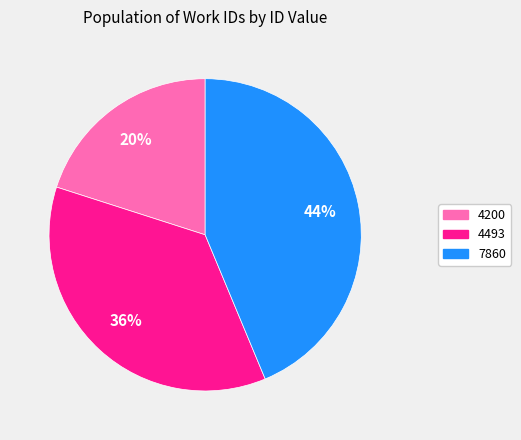

Does 4493 represent more than half of the total?

No